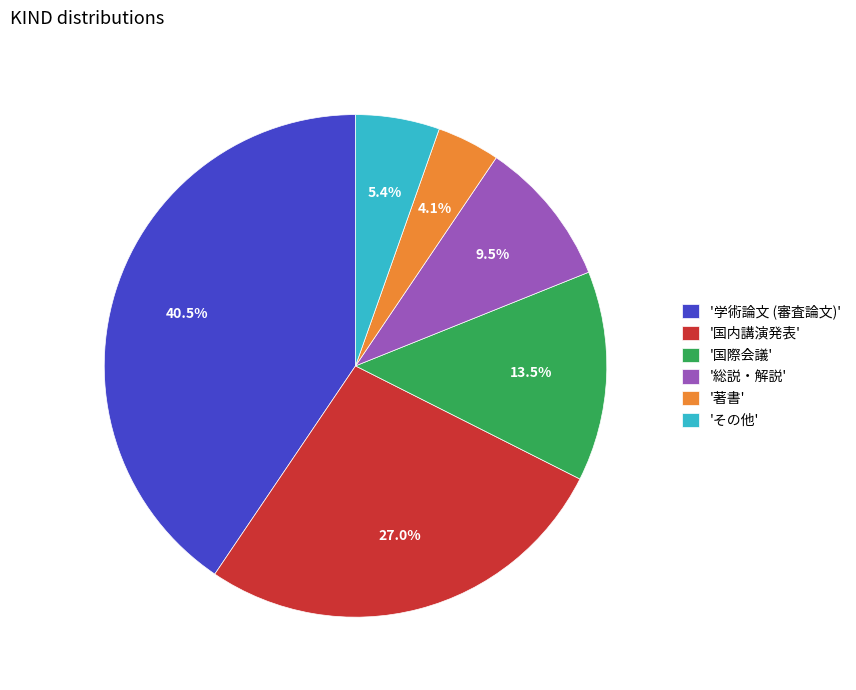

Which slice is the largest?

'学術論文 (審査論文)'